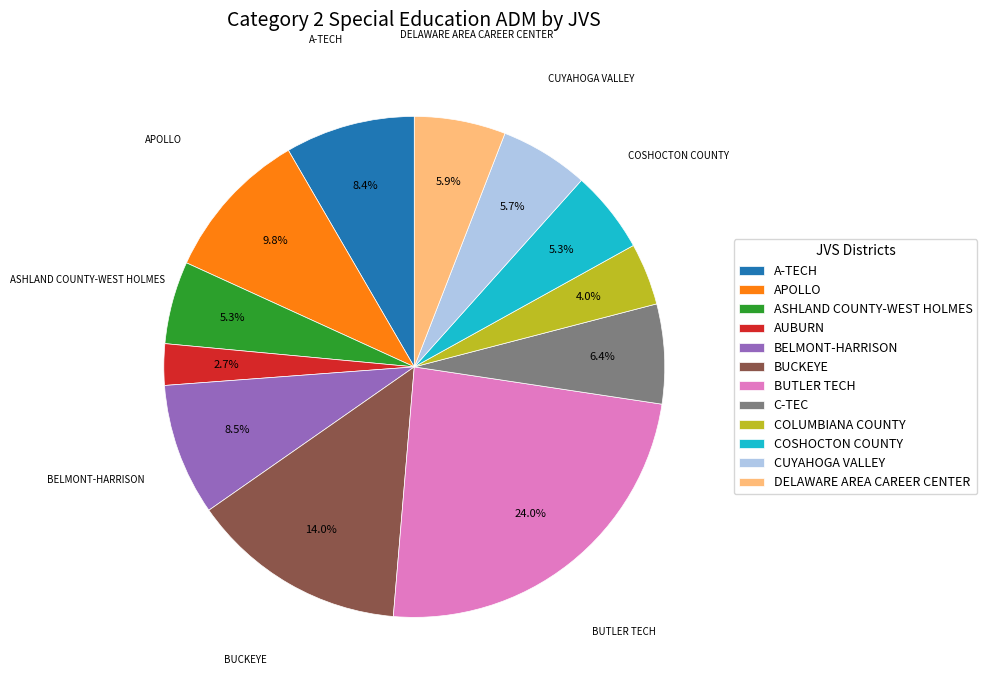

Is BUCKEYE the majority of the pie?

No